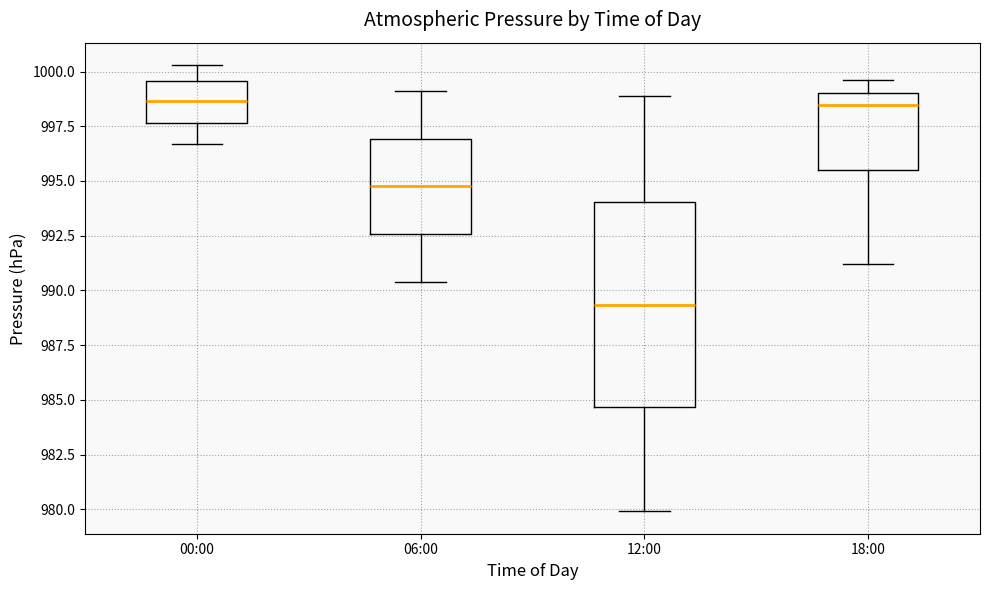

Comparing the boxes themselves (not the whiskers), which one is the tallest?

12:00